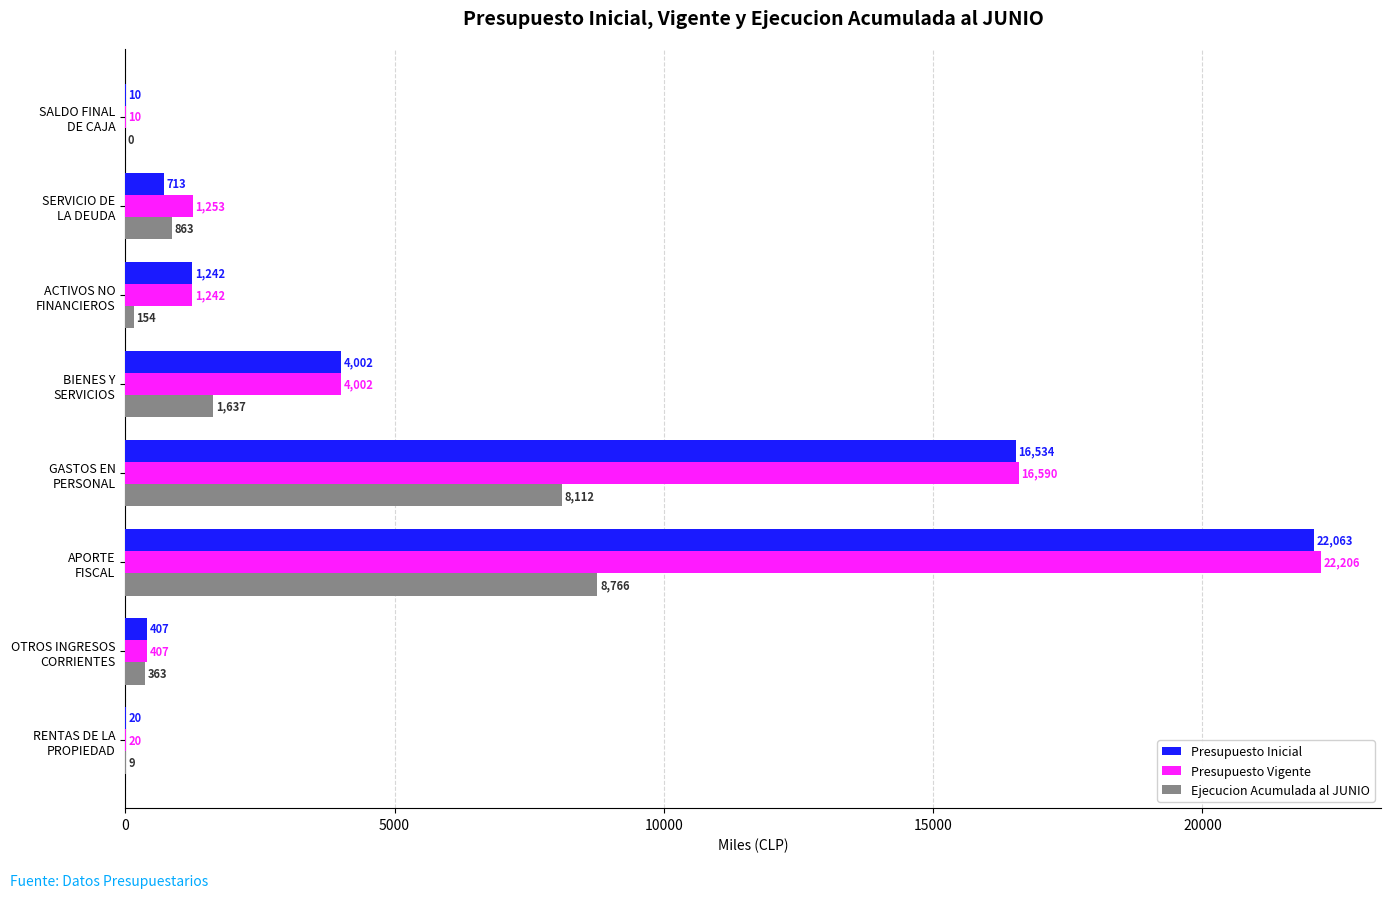

Which series has the largest total across all categories?

Presupuesto Vigente